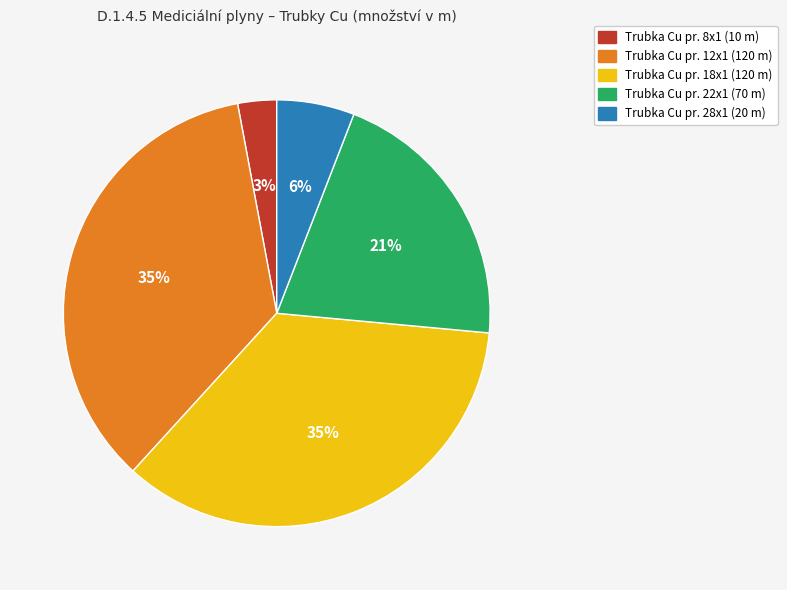

To the nearest percent, what is the combined percentage of Trubka Cu pr. 18x1 (120 m) and Trubka Cu pr. 28x1 (20 m)?

41%